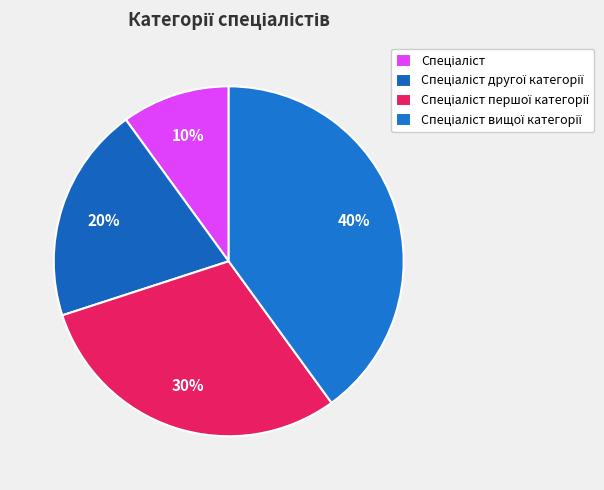

What is the ratio of the value at Спеціаліст другої категорії to the value at Спеціаліст першої категорії?

0.7